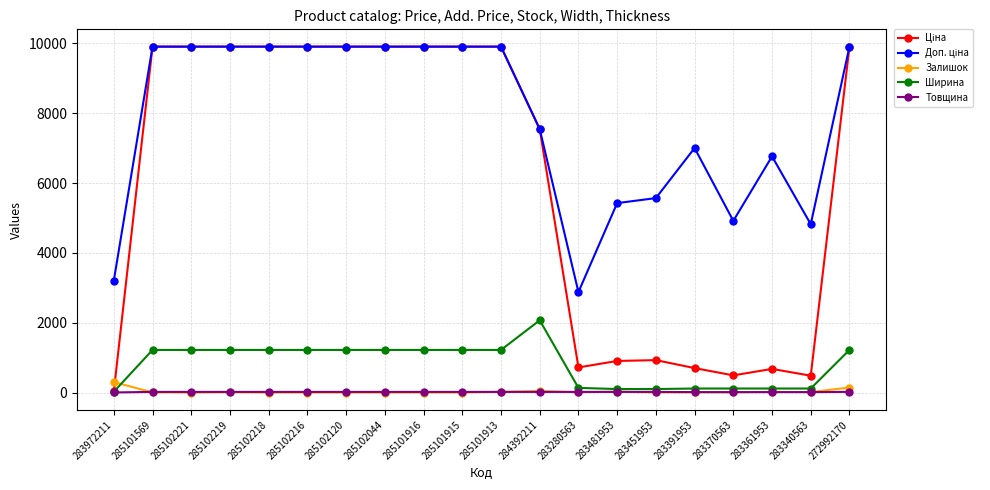

The value of Залишок at 285101913 is 20.0. True or false?

True